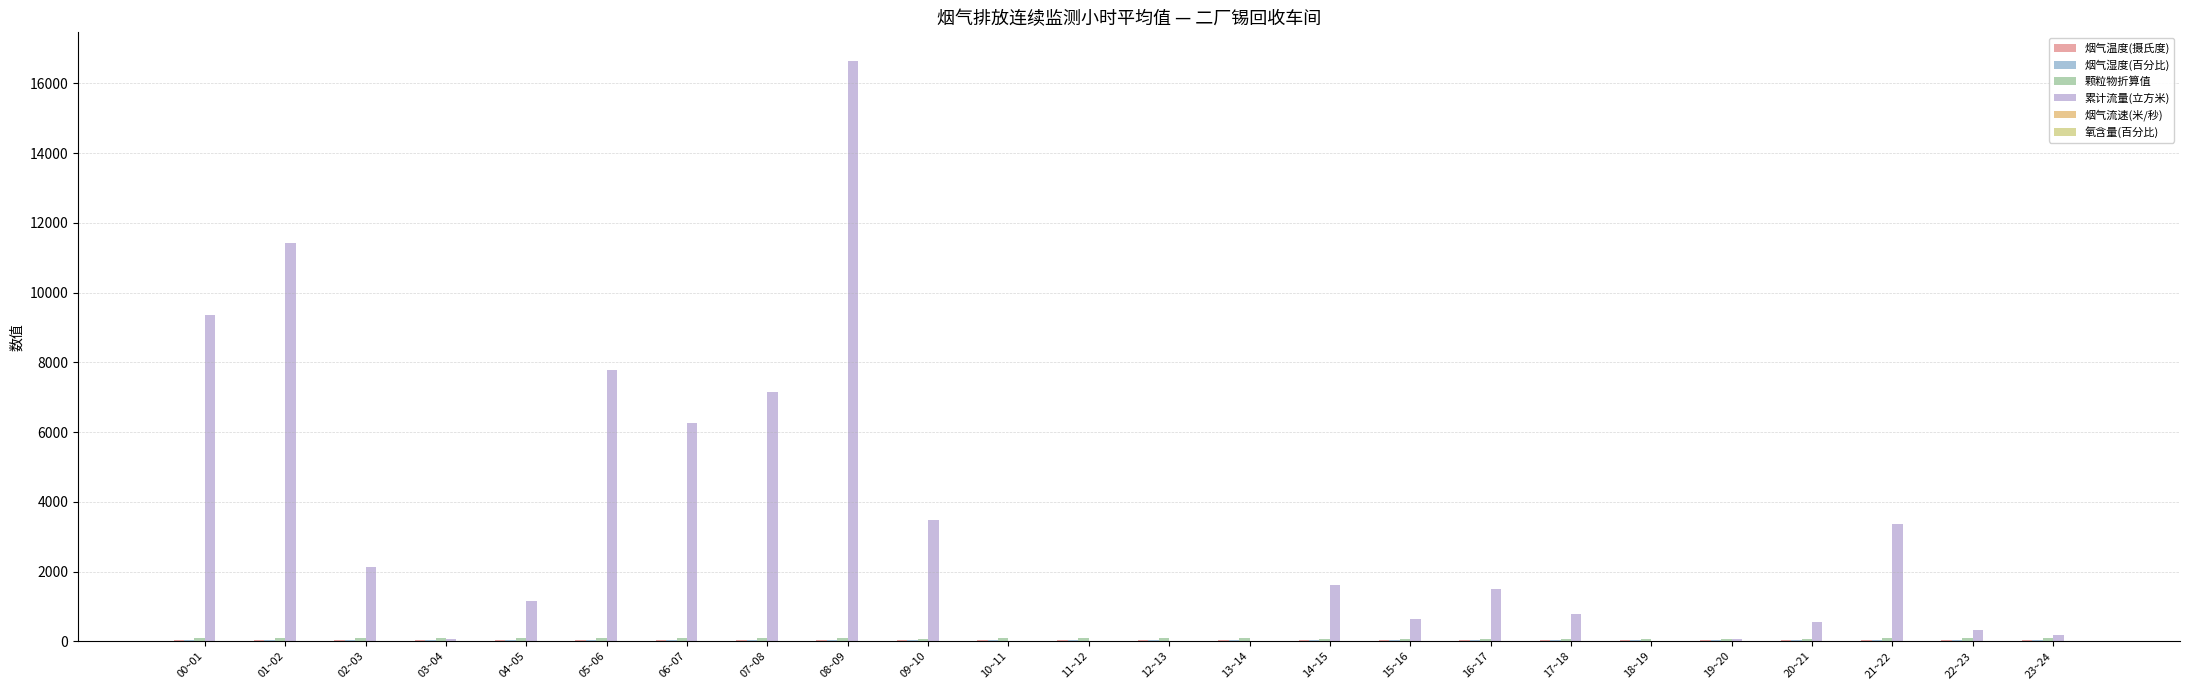

Where does the 累计流量(立方米) series first go above 1162?

00~01